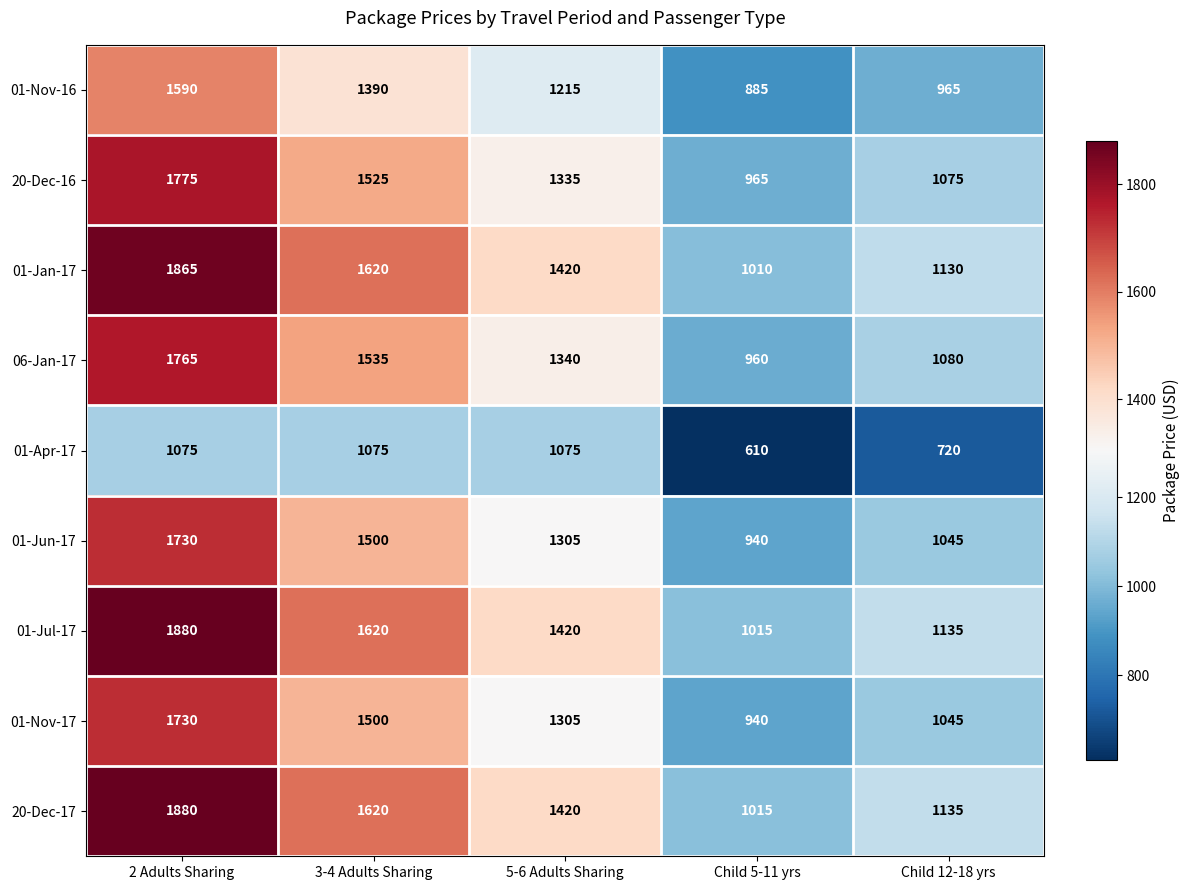

What is the difference between the second highest and minimum values in the 01-Nov-16 series?

505